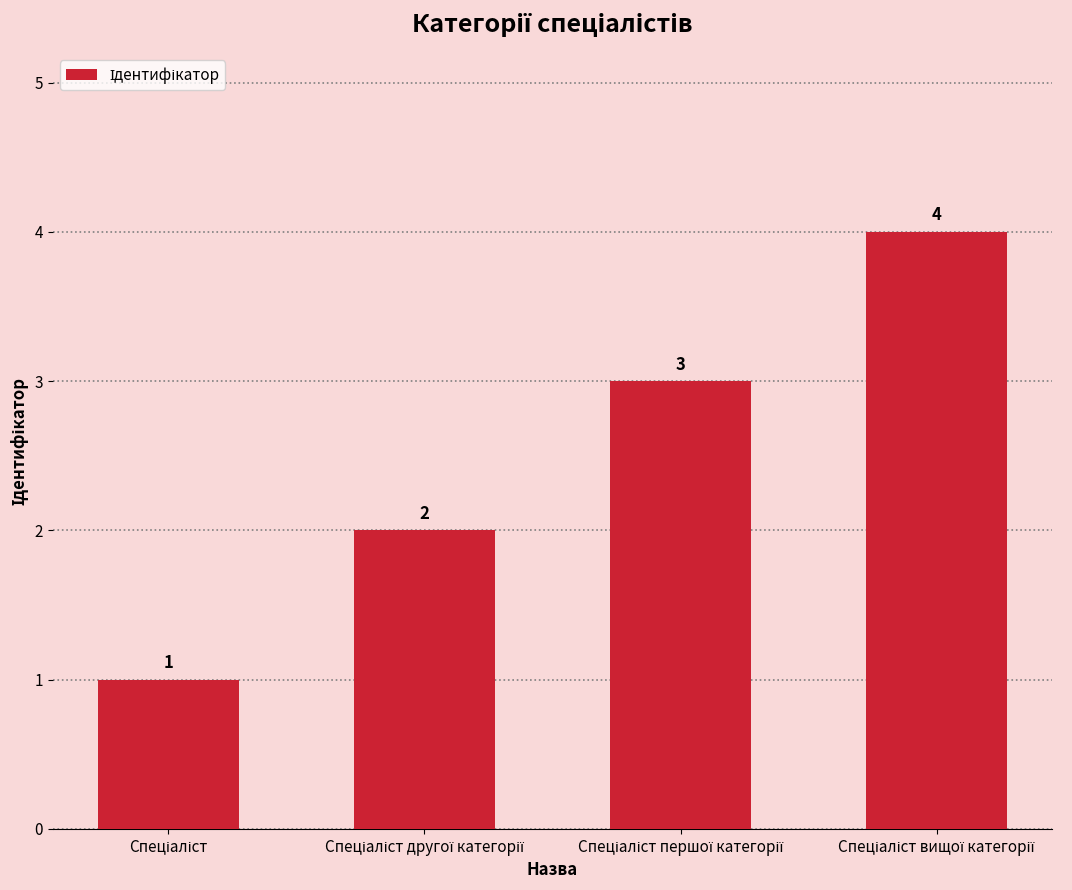

Reading left to right, what are all the values shown in this chart?

1	2	3	4